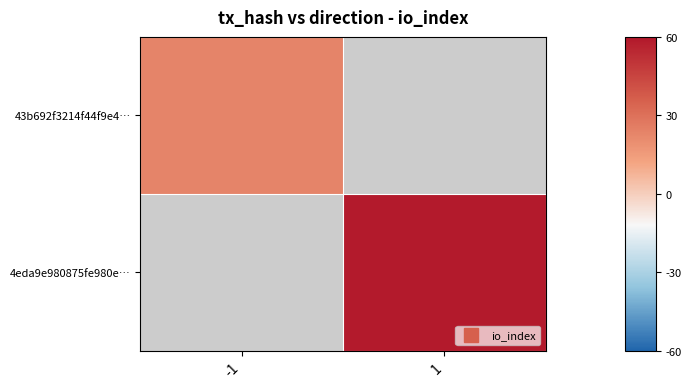

At which label does 43b692f3214f44f9e4… reach its minimum?

-1